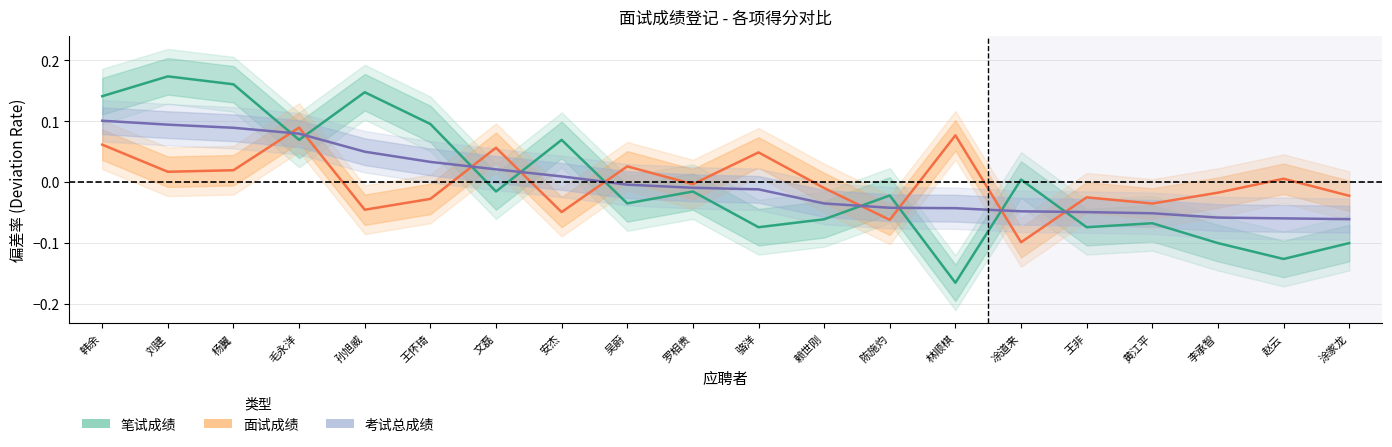

What is the minimum value shown in the chart?

-0.2